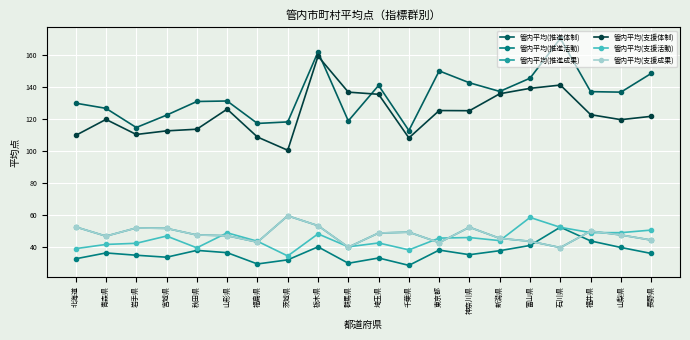

Is this an area chart (filled region under the line)?

No